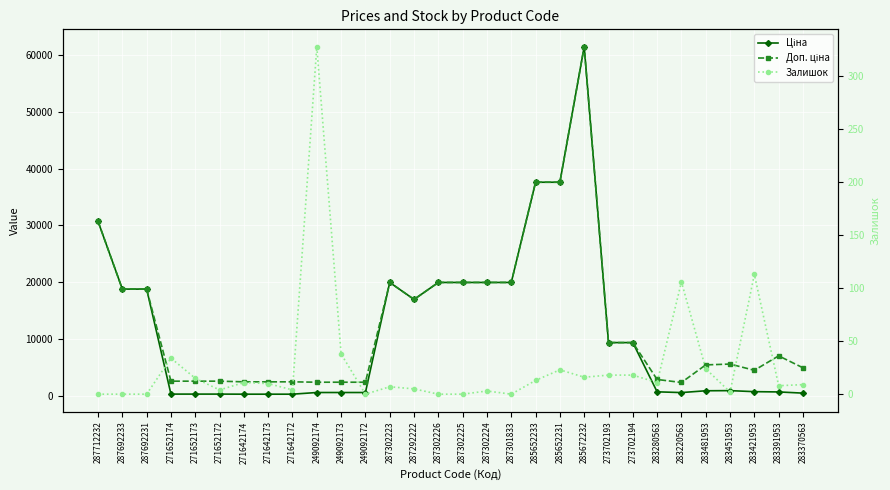

At which category does Залишок reach its first local peak?

271652174